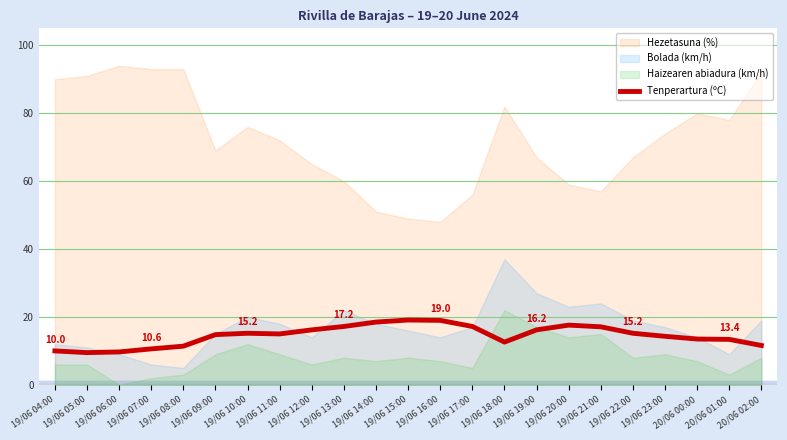

What is the minimum value for Tenperartura (ºC)?

9.5